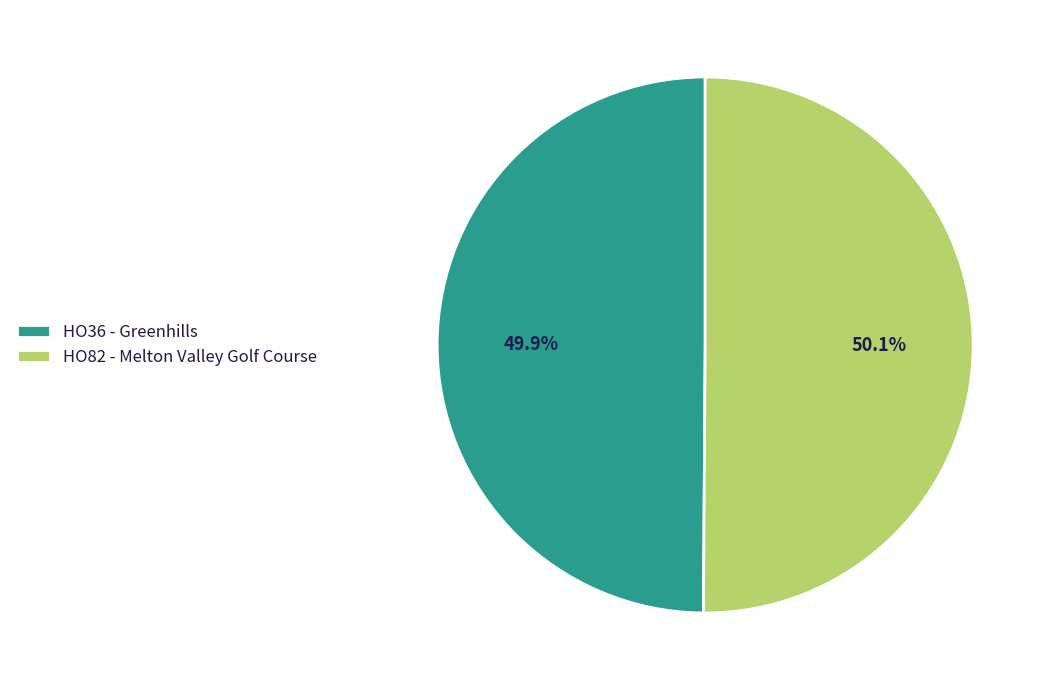

Count the number of slices in the pie.

2